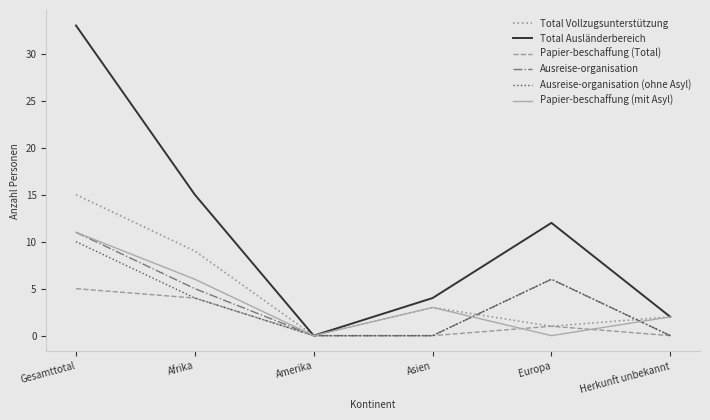

True or false: Ausreise-organisation has more than 1 interior local peaks.

False